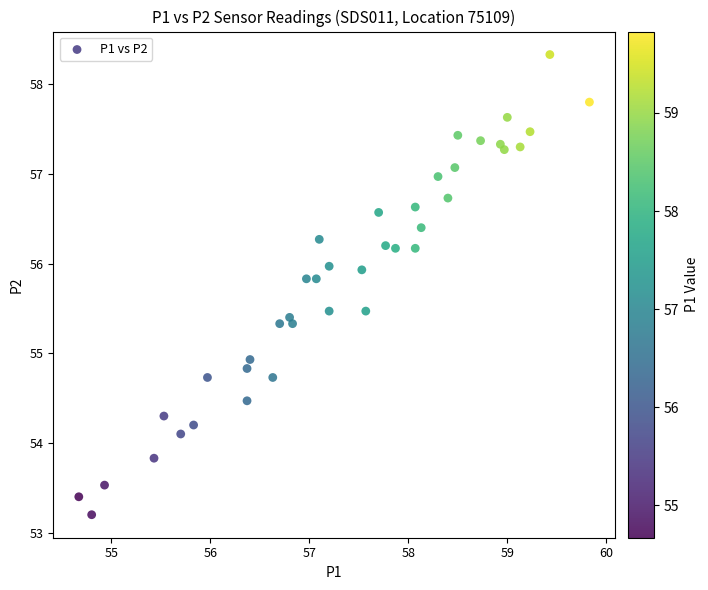

What Y value in the scatter plot is closest to 55?

54.9